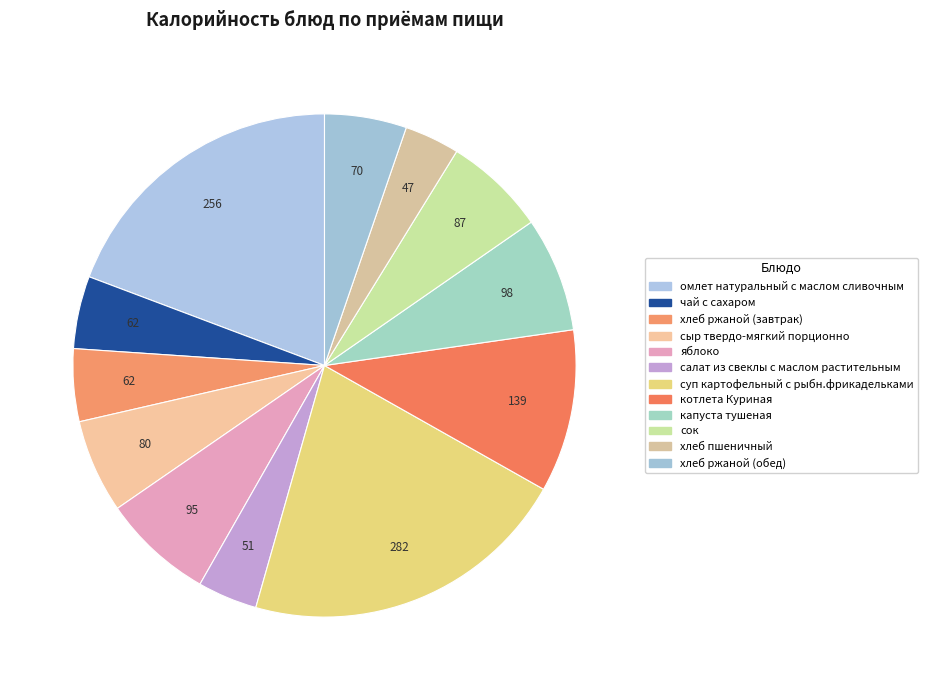

To the nearest percent, what portion does хлеб пшеничный represent?

4%